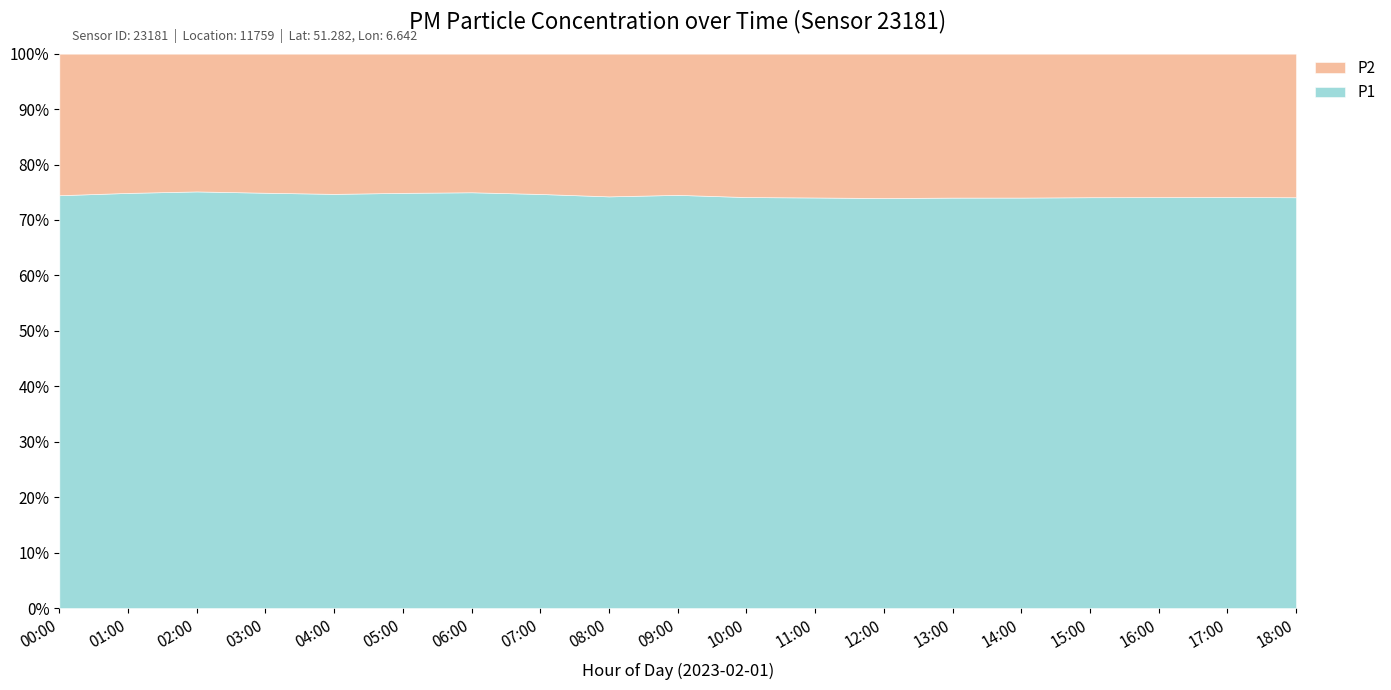

How many distinct data groups are displayed?

2